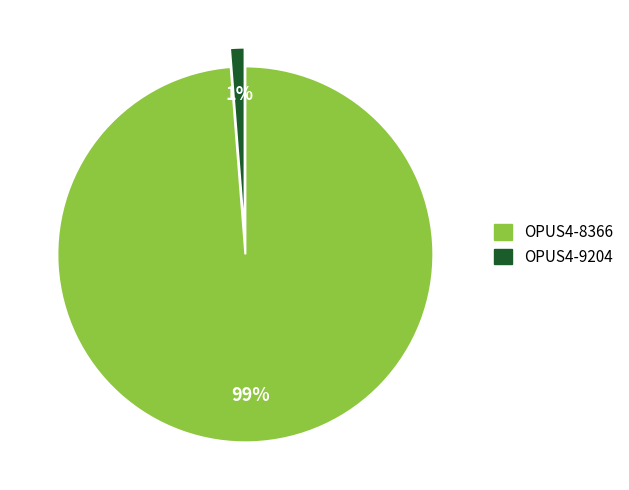

How many segments does this pie chart have?

2